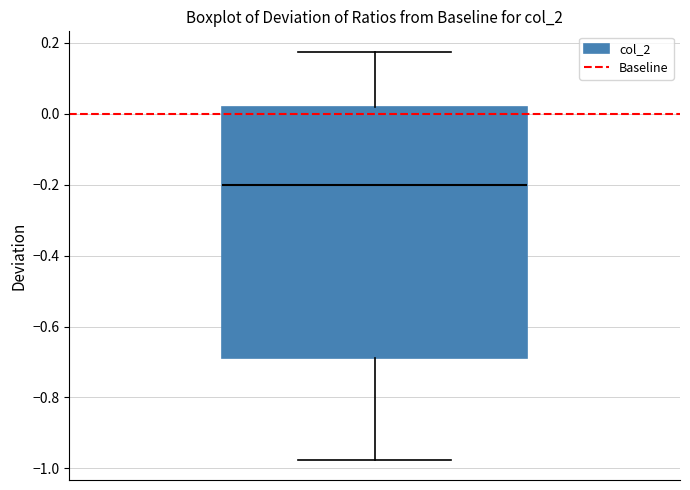

Transcribe this box plot: give where the median line is, the range the box spans, and where the two whiskers end, as read against the y-axis. The values are not printed on the chart, so give them approximately, as read against the axis.

median -0.20, box -0.68 to 0.02, whiskers -0.98 to 0.18